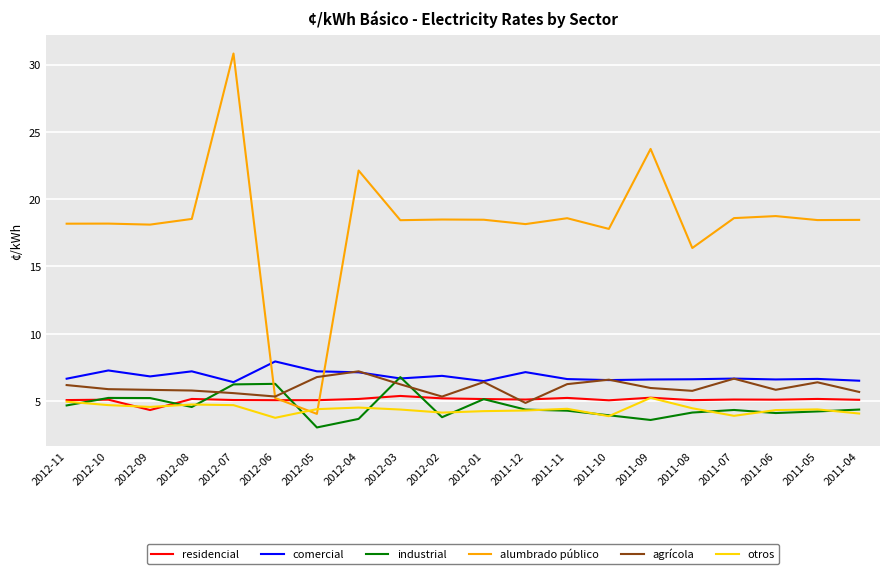

What is the maximum value for residencial?

5.4